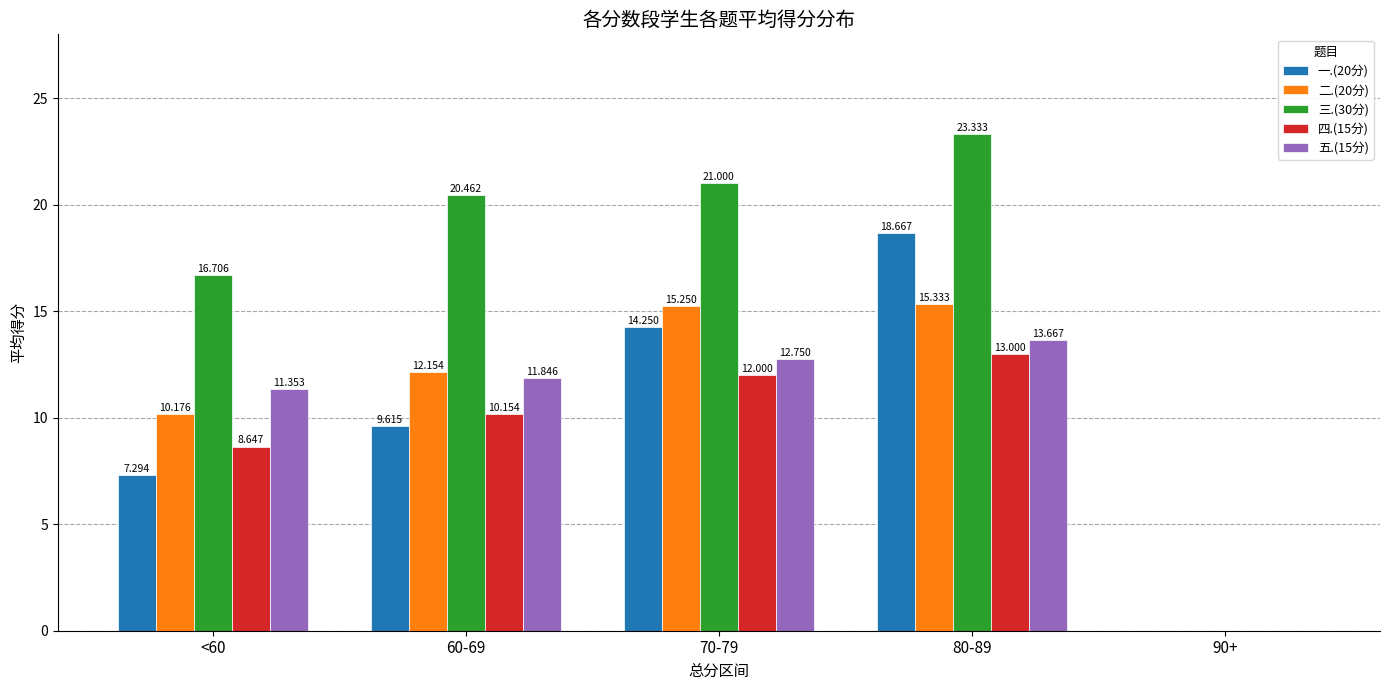

Does the chart contain stacked bars?

No